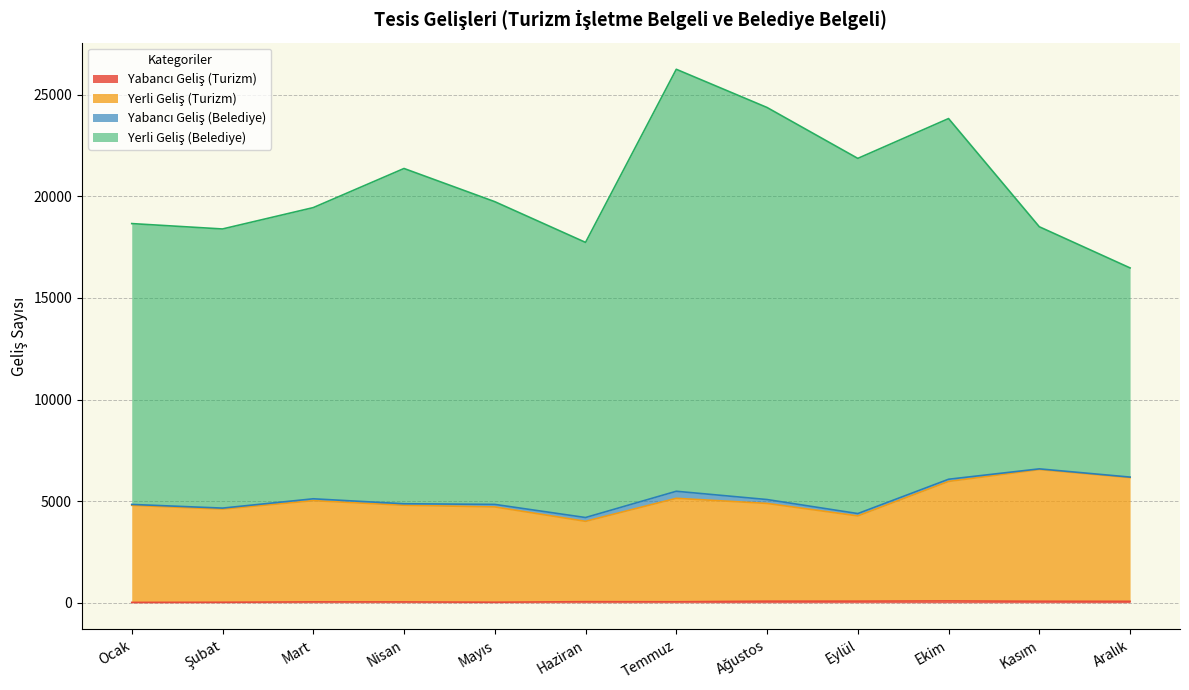

How many lines are shown in the chart?

4